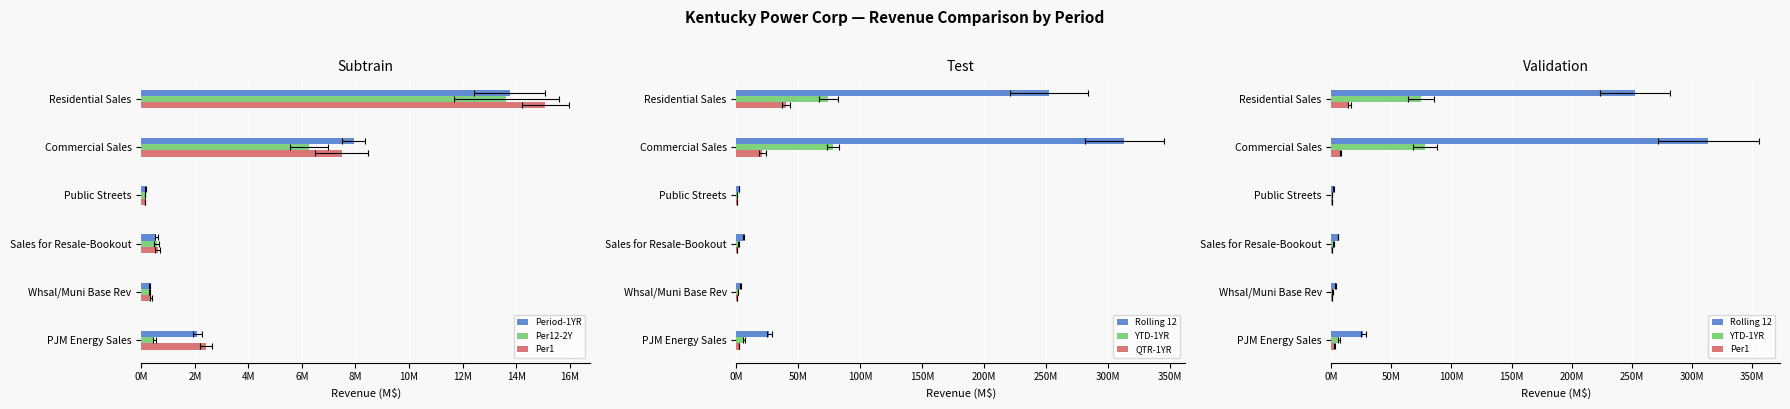

What is the average value of the Per12-2Y series?

3.6